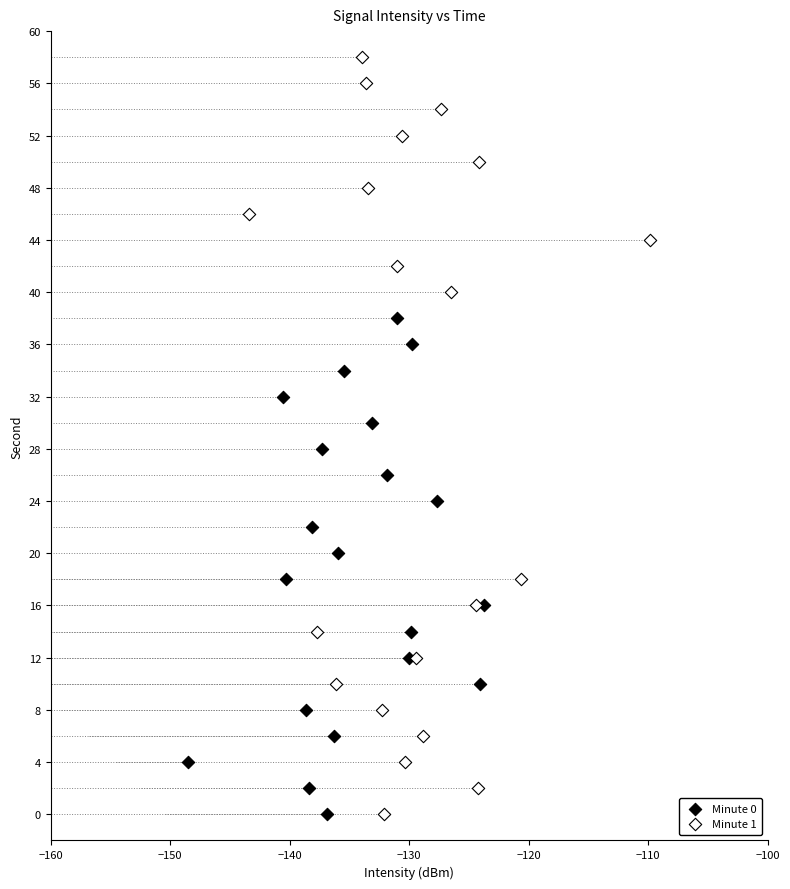

Which series has the largest Y range (max minus min)?

Minute 1